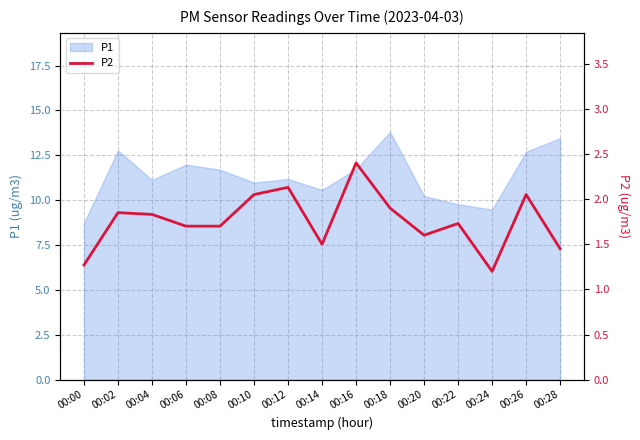

At which label does P1 reach its minimum?

00:00